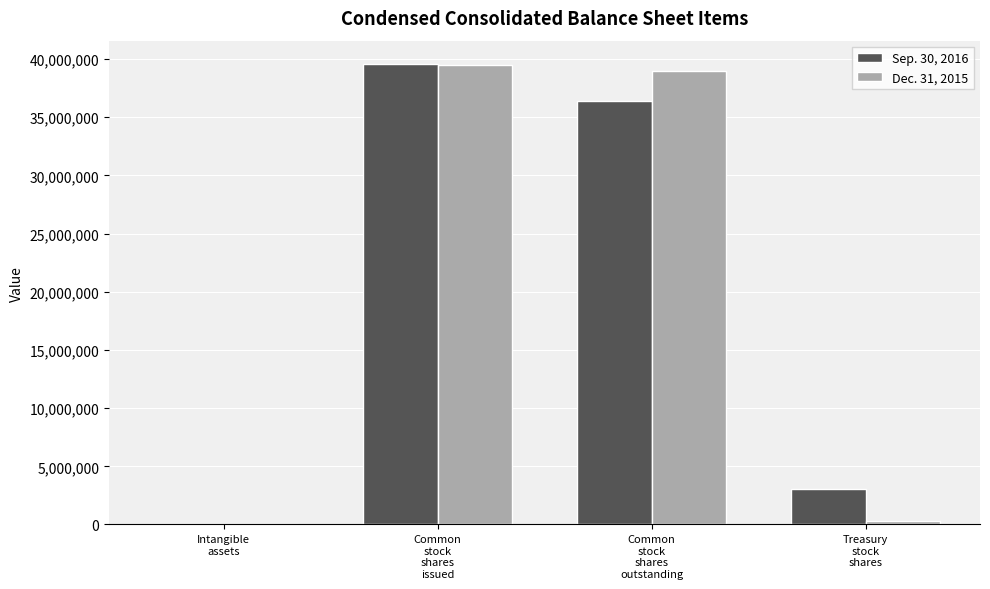

What is the highest value of the Sep. 30, 2016 series?

39604689